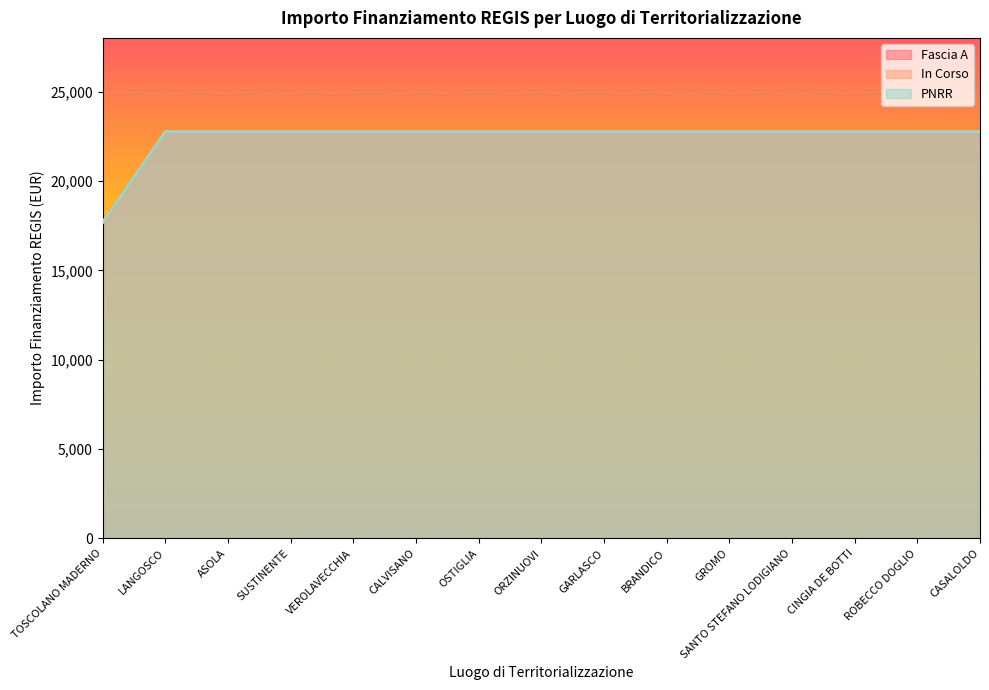

How many data points does each series have?

15